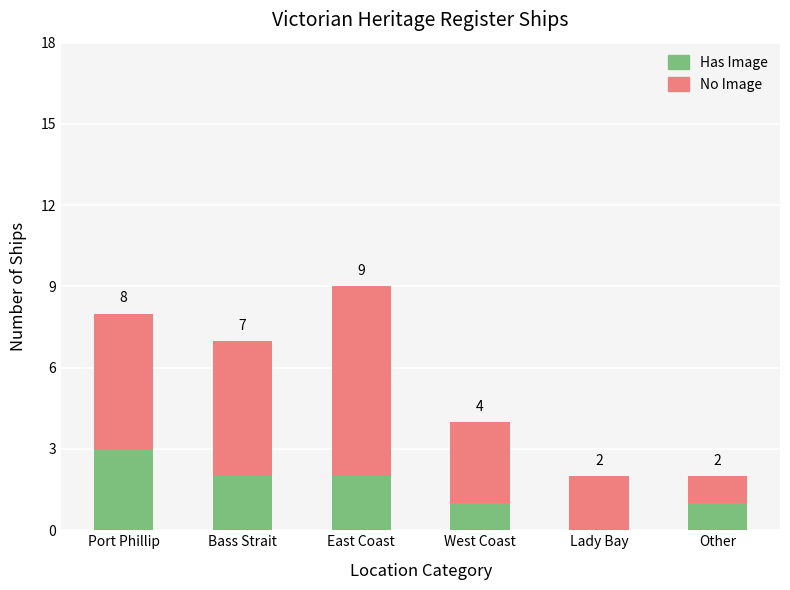

Count the Has Image values in the range 1 to 2.

4